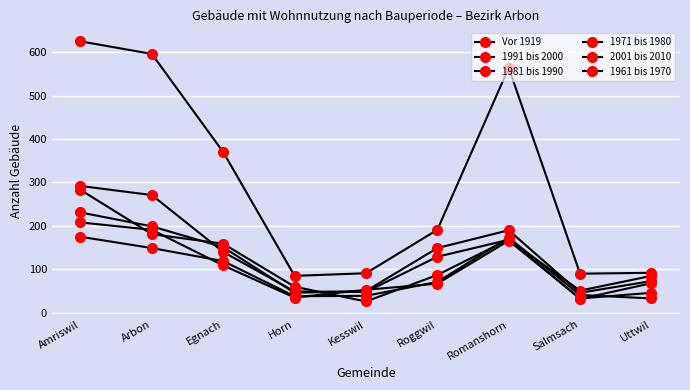

Does the chart have visible grid lines?

Yes